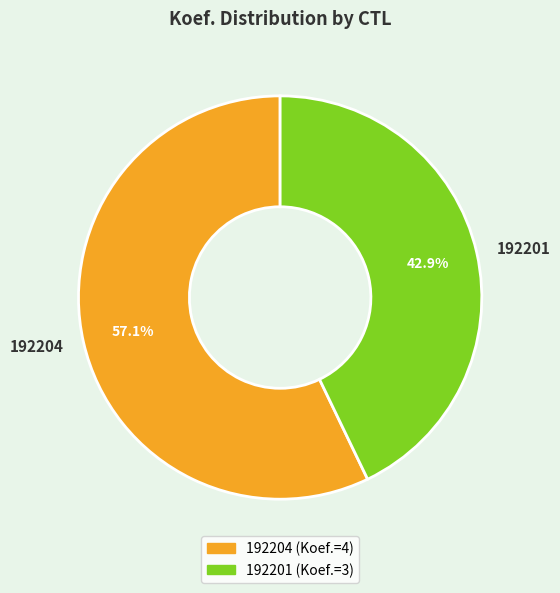

Which slice is the smallest?

192201